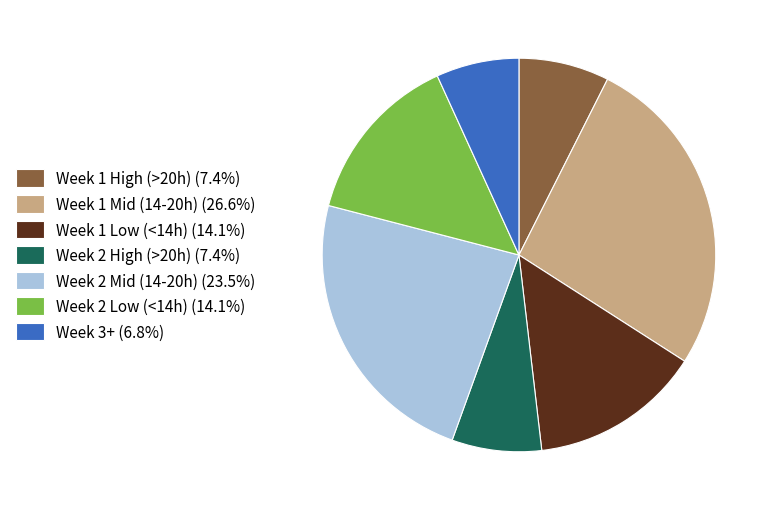

Count the number of slices in the pie.

7